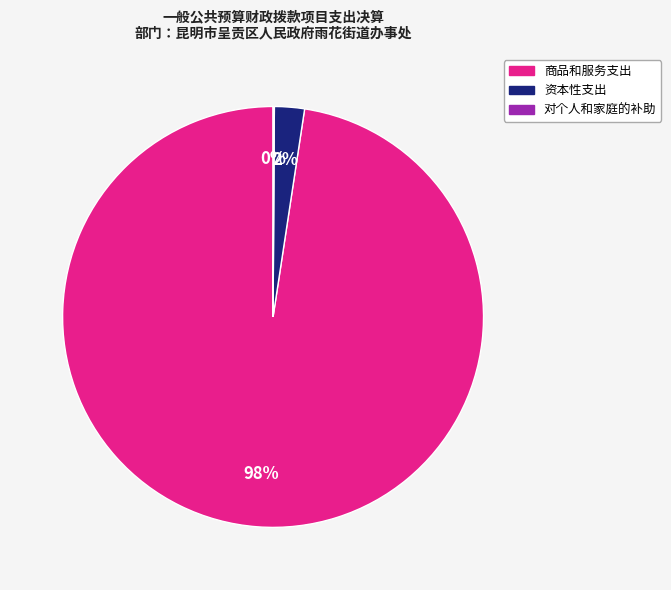

Combined, do 资本性支出 and 商品和服务支出 account for over 50%?

Yes